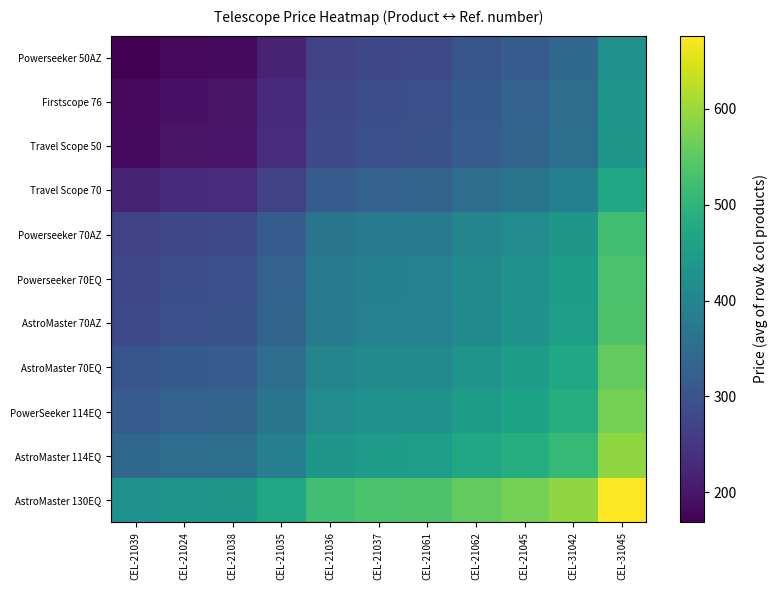

Reading left to right, transcribe all the data shown in this chart.

Powerseeker 50AZ: CEL-21039=168.9	CEL-21024=181.0	CEL-21038=182.8	CEL-21035=218.6	CEL-21036=267.0	CEL-21037=278.8	CEL-21061=280.4	CEL-21062=300.6	CEL-21045=315.9	CEL-31042=338.8	CEL-31045=422.5
Firstscope 76: CEL-21039=181.0	CEL-21024=193.2	CEL-21038=195.0	CEL-21035=230.7	CEL-21036=279.1	CEL-21037=290.9	CEL-21061=292.5	CEL-21062=312.7	CEL-21045=328.0	CEL-31042=350.9	CEL-31045=434.6
Travel Scope 50: CEL-21039=182.8	CEL-21024=195.0	CEL-21038=196.8	CEL-21035=232.5	CEL-21036=281.0	CEL-21037=292.7	CEL-21061=294.3	CEL-21062=314.5	CEL-21045=329.8	CEL-31042=352.8	CEL-31045=436.4
Travel Scope 70: CEL-21039=218.6	CEL-21024=230.7	CEL-21038=232.5	CEL-21035=268.2	CEL-21036=316.7	CEL-21037=328.4	CEL-21061=330.0	CEL-21062=350.2	CEL-21045=365.5	CEL-31042=388.5	CEL-31045=472.1
Powerseeker 70AZ: CEL-21039=267.0	CEL-21024=279.1	CEL-21038=281.0	CEL-21035=316.7	CEL-21036=365.1	CEL-21037=376.9	CEL-21061=378.5	CEL-21062=398.7	CEL-21045=414.0	CEL-31042=436.9	CEL-31045=520.6
Powerseeker 70EQ: CEL-21039=278.8	CEL-21024=290.9	CEL-21038=292.7	CEL-21035=328.4	CEL-21036=376.9	CEL-21037=388.6	CEL-21061=390.3	CEL-21062=410.5	CEL-21045=425.7	CEL-31042=448.7	CEL-31045=532.3
AstroMaster 70AZ: CEL-21039=280.4	CEL-21024=292.5	CEL-21038=294.3	CEL-21035=330.0	CEL-21036=378.5	CEL-21037=390.3	CEL-21061=391.9	CEL-21062=412.1	CEL-21045=427.4	CEL-31042=450.3	CEL-31045=534.0
AstroMaster 70EQ: CEL-21039=300.6	CEL-21024=312.7	CEL-21038=314.5	CEL-21035=350.2	CEL-21036=398.7	CEL-21037=410.5	CEL-21061=412.1	CEL-21062=432.3	CEL-21045=447.6	CEL-31042=470.5	CEL-31045=554.2
PowerSeeker 114EQ: CEL-21039=315.9	CEL-21024=328.0	CEL-21038=329.8	CEL-21035=365.5	CEL-21036=414.0	CEL-21037=425.7	CEL-21061=427.4	CEL-21062=447.6	CEL-21045=462.9	CEL-31042=485.8	CEL-31045=569.5
AstroMaster 114EQ: CEL-21039=338.8	CEL-21024=350.9	CEL-21038=352.8	CEL-21035=388.5	CEL-21036=436.9	CEL-21037=448.7	CEL-21061=450.3	CEL-21062=470.5	CEL-21045=485.8	CEL-31042=508.7	CEL-31045=592.4
AstroMaster 130EQ: CEL-21039=422.5	CEL-21024=434.6	CEL-21038=436.4	CEL-21035=472.1	CEL-21036=520.6	CEL-21037=532.3	CEL-21061=534.0	CEL-21062=554.2	CEL-21045=569.5	CEL-31042=592.4	CEL-31045=676.0